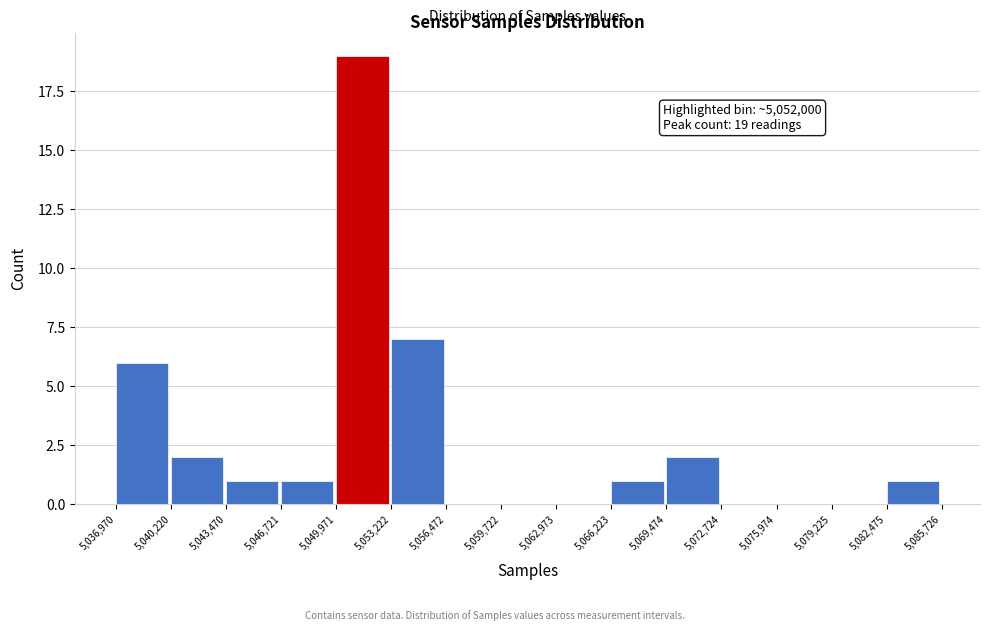

Which range on the x-axis has the tallest bar?

5,049,971 to 5,053,222